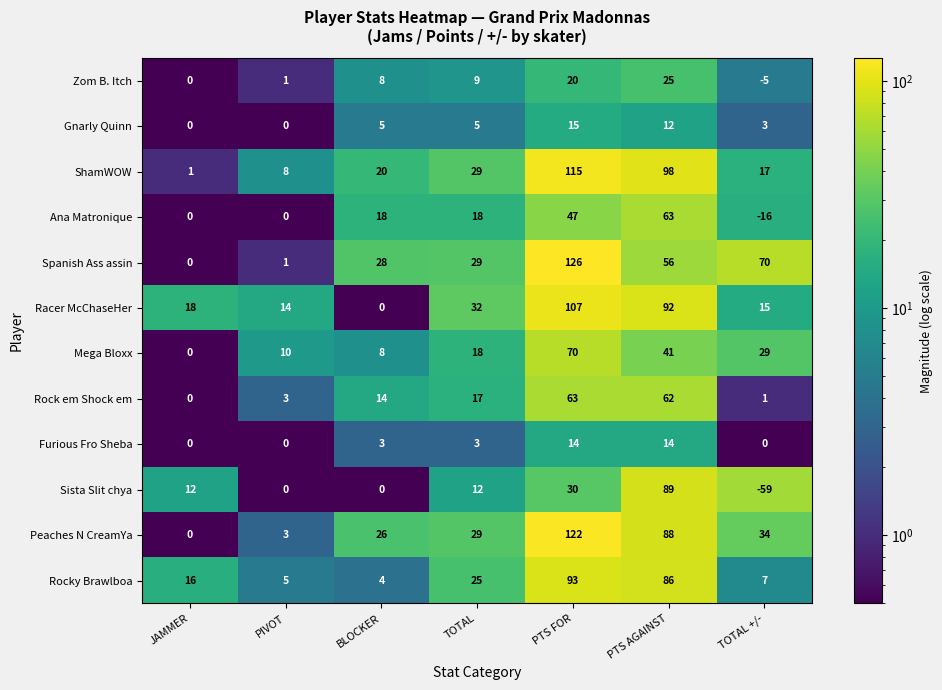

Is the value of Racer McChaseHer at PIVOT greater than the value of ShamWOW at TOTAL +/-?

No